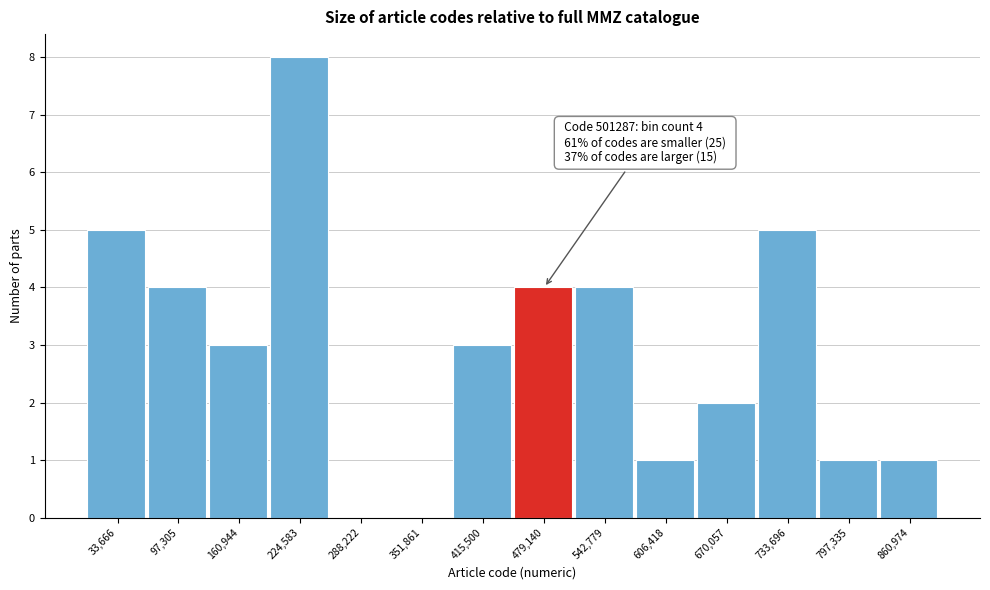

Reading left to right, list all the values displayed in this chart.

33,666=5	97,305=4	160,944=3	224,583=8	288,222=0	351,861=0	415,500=3	479,140=4	542,779=4	606,418=1	670,057=2	733,696=5	797,335=1	860,974=1